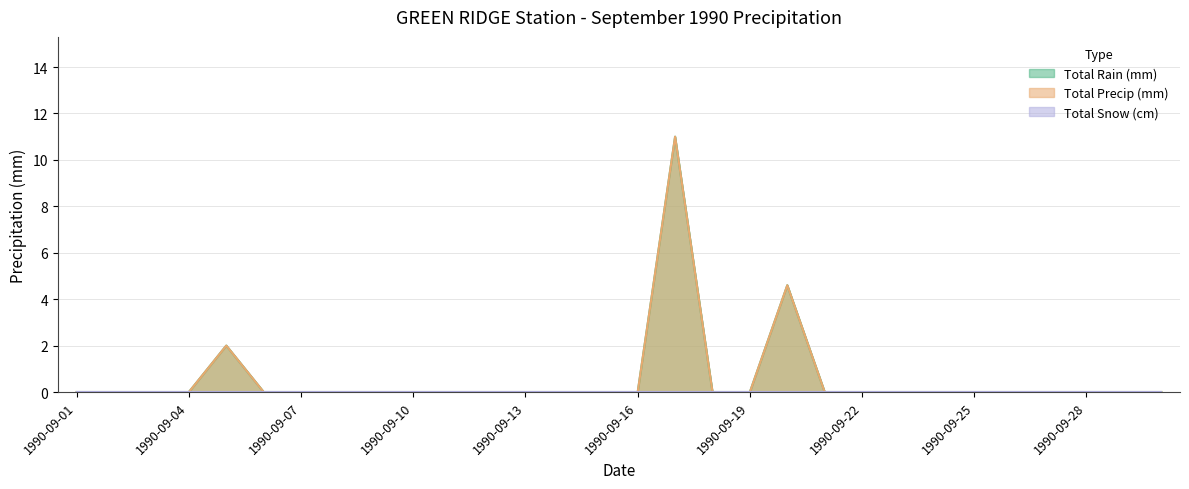

Reading left to right, list all the values displayed in this chart.

Total Rain (mm): 0.0	0.0	0.0	0.0	2.0	0.0	0.0	0.0	0.0	0.0	0.0	0.0	0.0	0.0	0.0	0.0	11.0	0.0	0.0	4.6	0.0	0.0	0.0	0.0	0.0	0.0	0.0	0.0	0.0	0.0
Total Precip (mm): 0.0	0.0	0.0	0.0	2.0	0.0	0.0	0.0	0.0	0.0	0.0	0.0	0.0	0.0	0.0	0.0	11.0	0.0	0.0	4.6	0.0	0.0	0.0	0.0	0.0	0.0	0.0	0.0	0.0	0.0